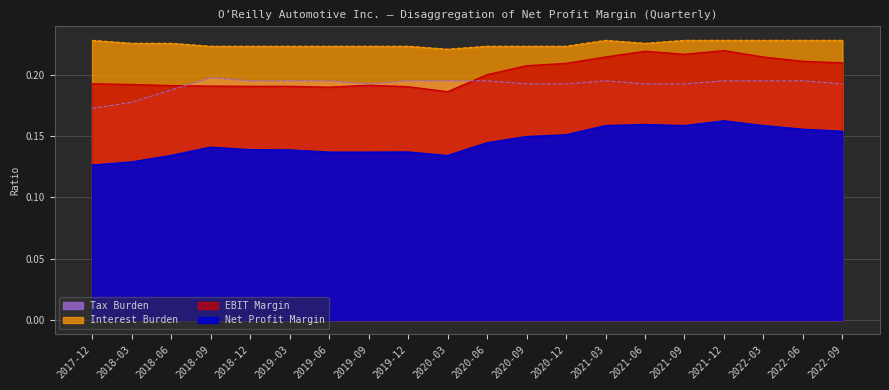

What is the average value of the EBIT Margin series?

0.2